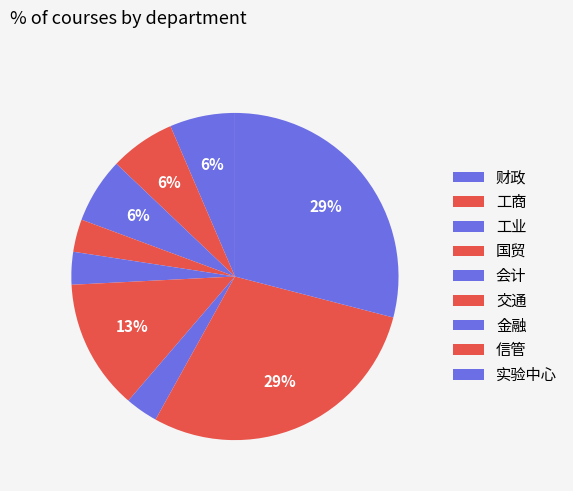

Rank the categories by value from highest to lowest.

信管, 实验中心, 交通, 财政, 工商, 工业, 国贸, 会计, 金融